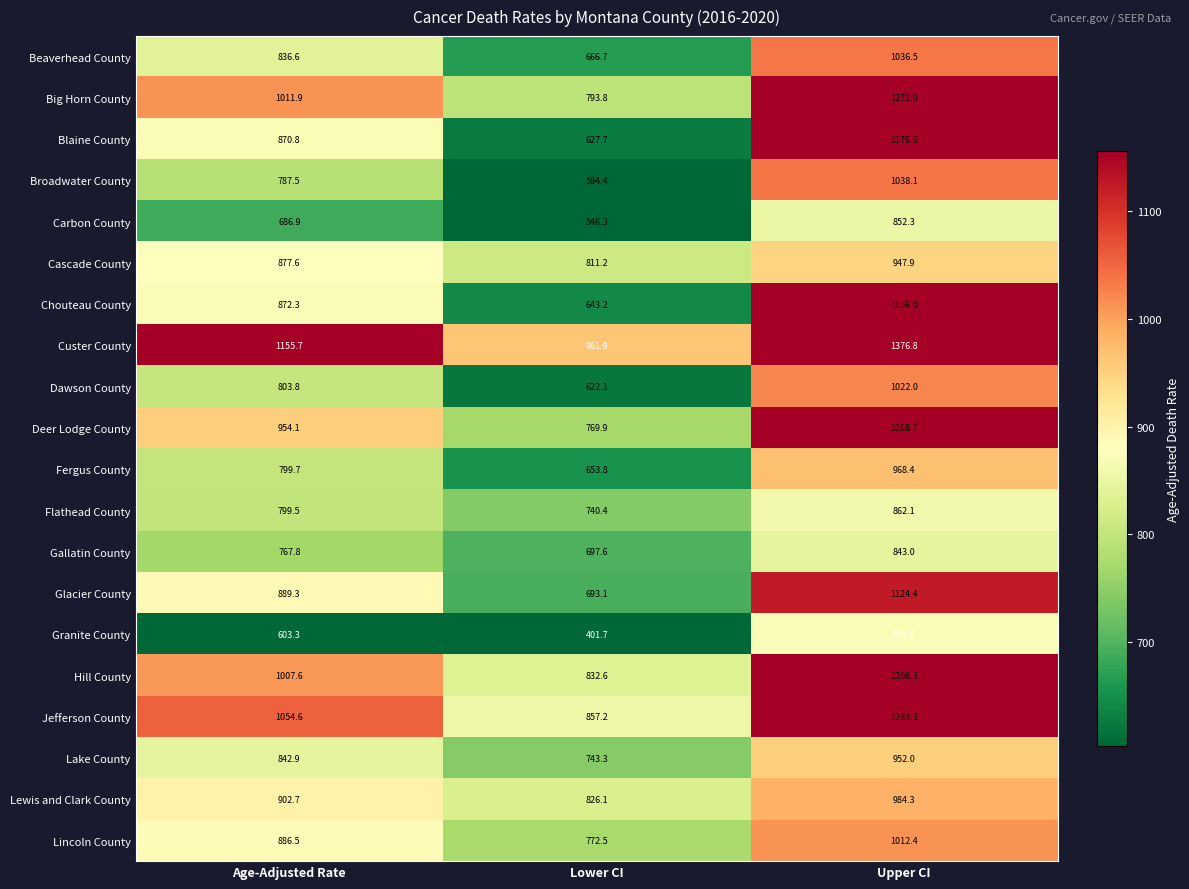

What is the difference between the maximum and second lowest values in the Glacier County series?

235.1